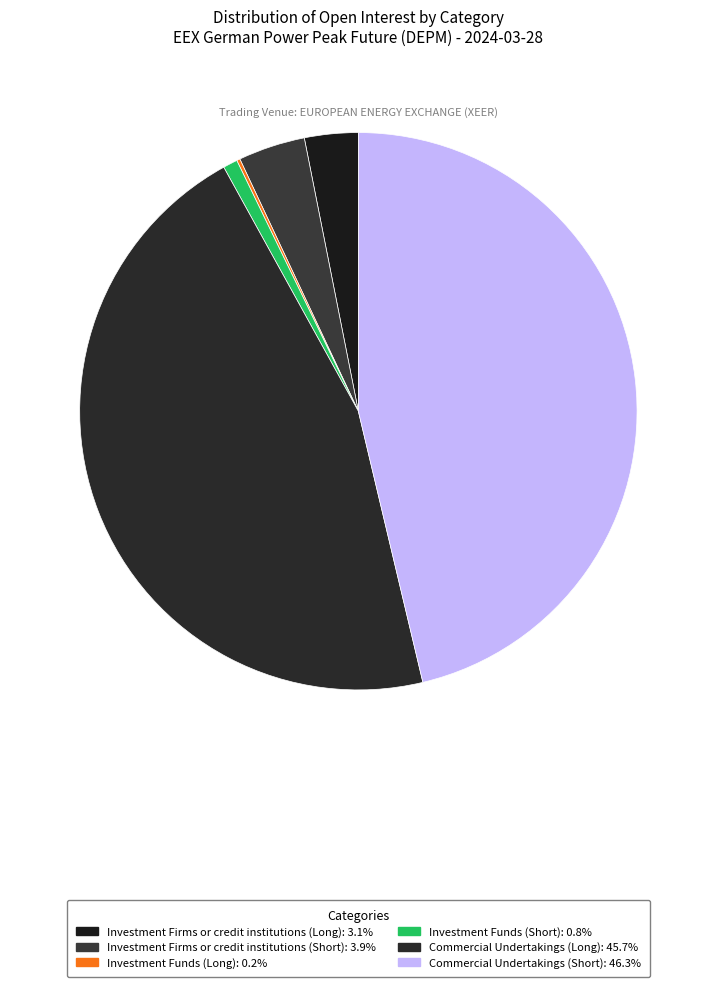

Does Investment Firms or credit institutions (Long) account for over 50% of the chart?

No